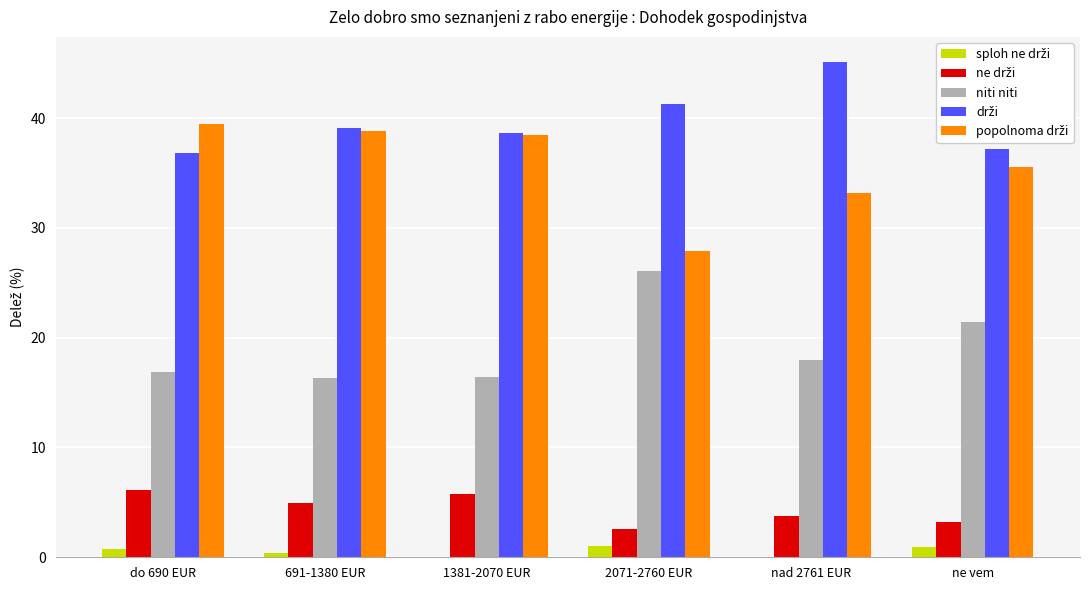

What is the greatest value displayed?

45.1